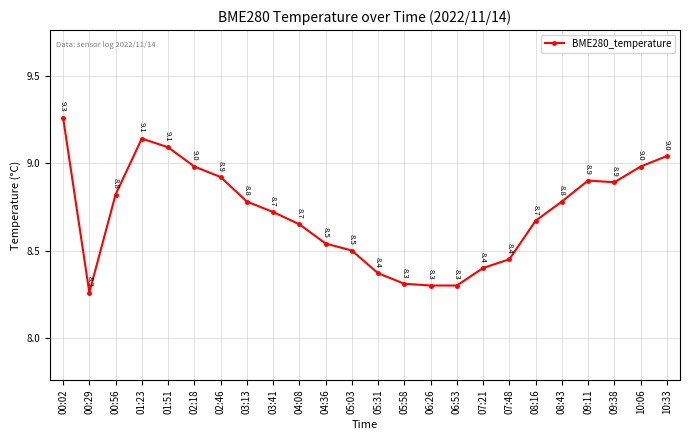

Which label corresponds to the largest value in the chart?

00:02